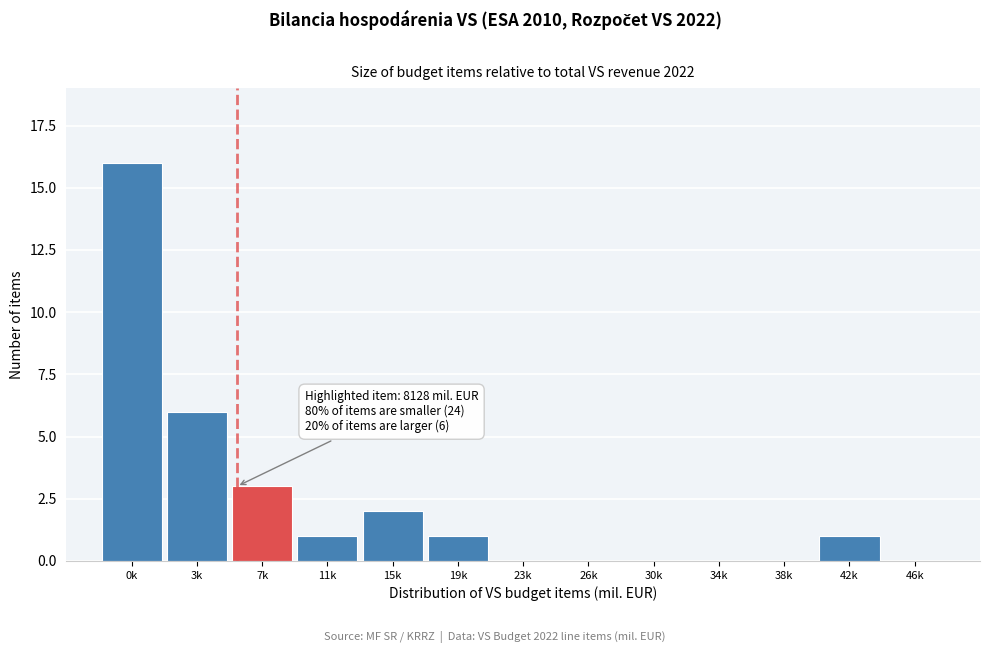

Reading left to right, list all the values displayed in this chart.

0k=16	3k=6	7k=3	11k=1	15k=2	19k=1	23k=0	26k=0	30k=0	34k=0	38k=0	42k=1	46k=0